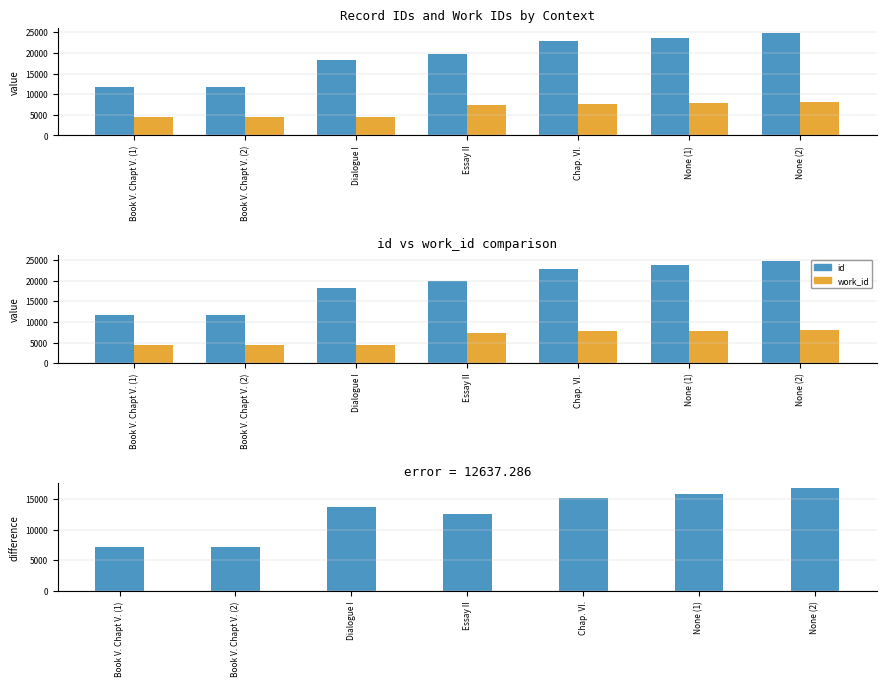

What position from the left is Book V. Chapt V. (1)?

1